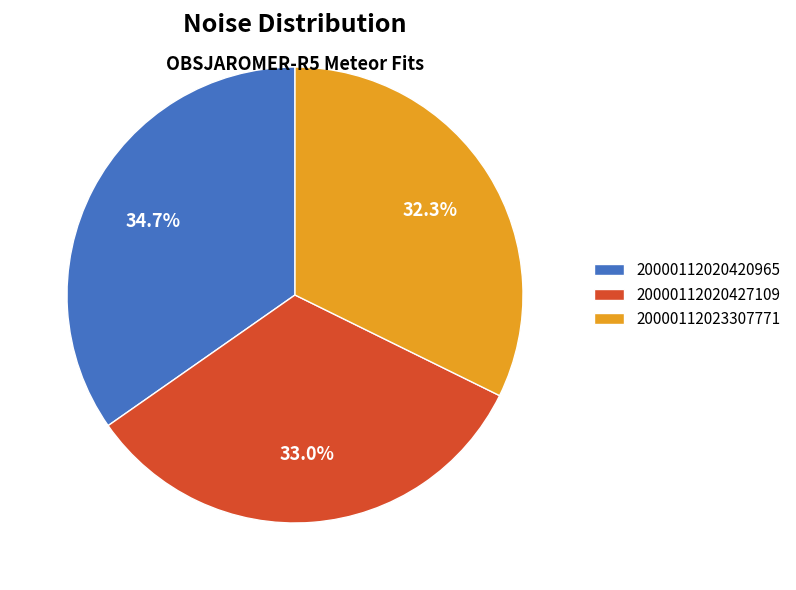

Rank the categories by value from highest to lowest.

20000112020420965, 20000112020427109, 20000112023307771